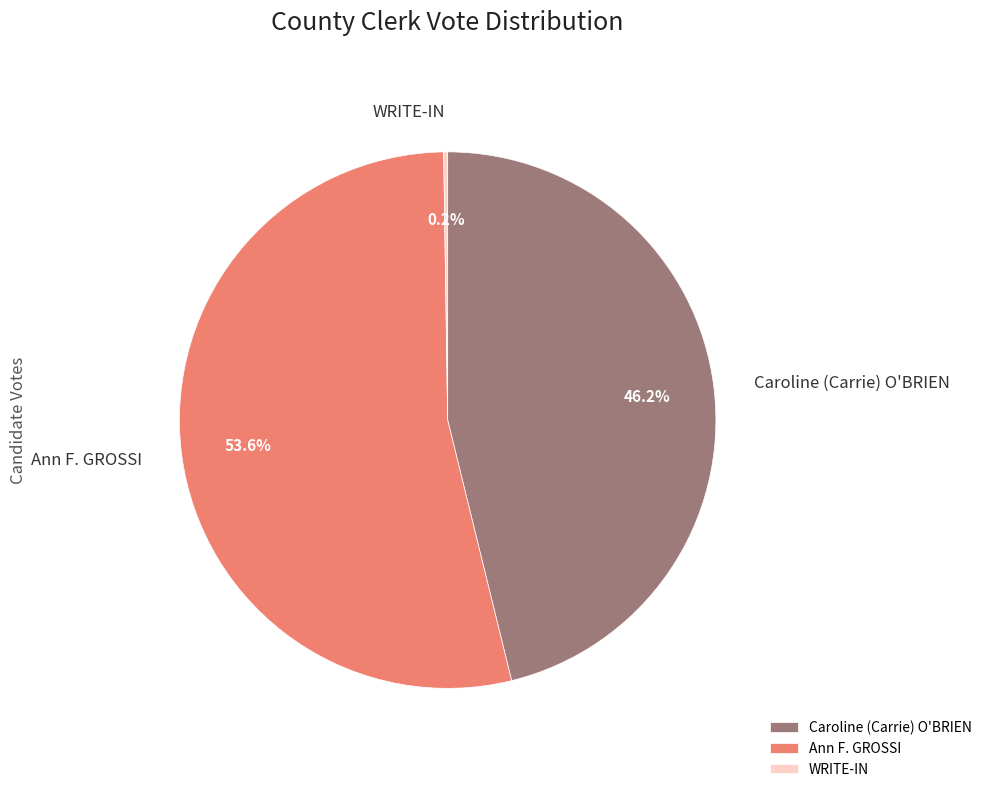

How much of the chart is everything except Ann F. GROSSI?

46.4%